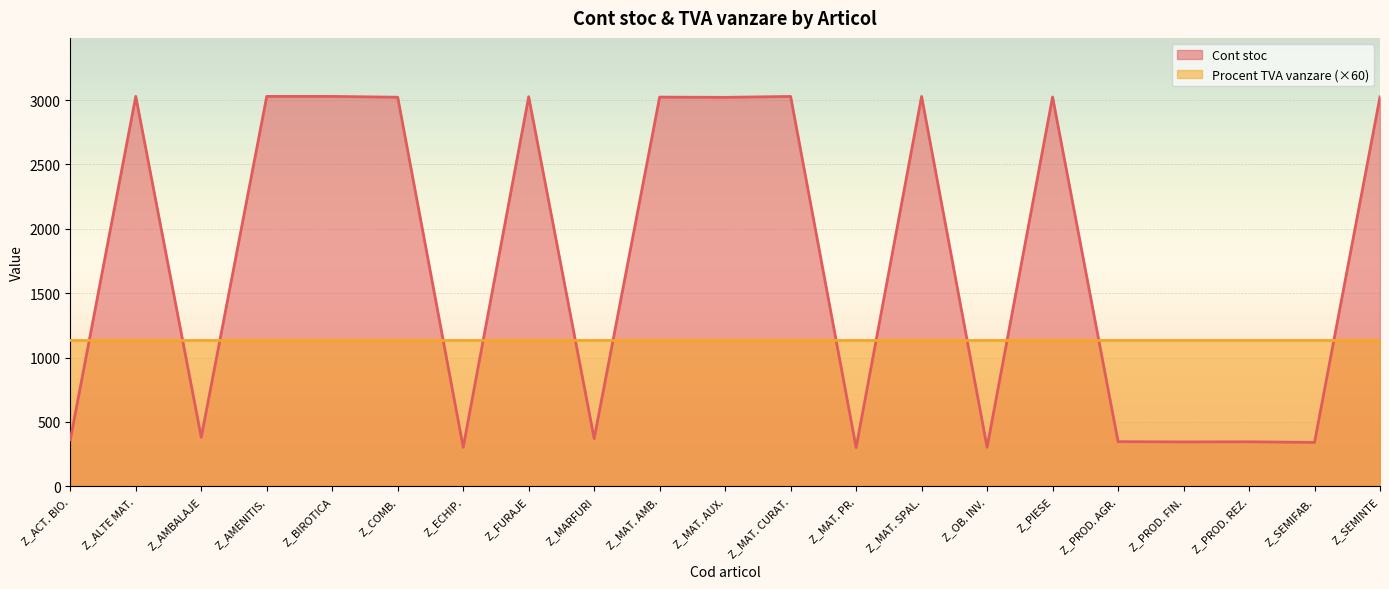

What position from the right is Z_PIESE?

6